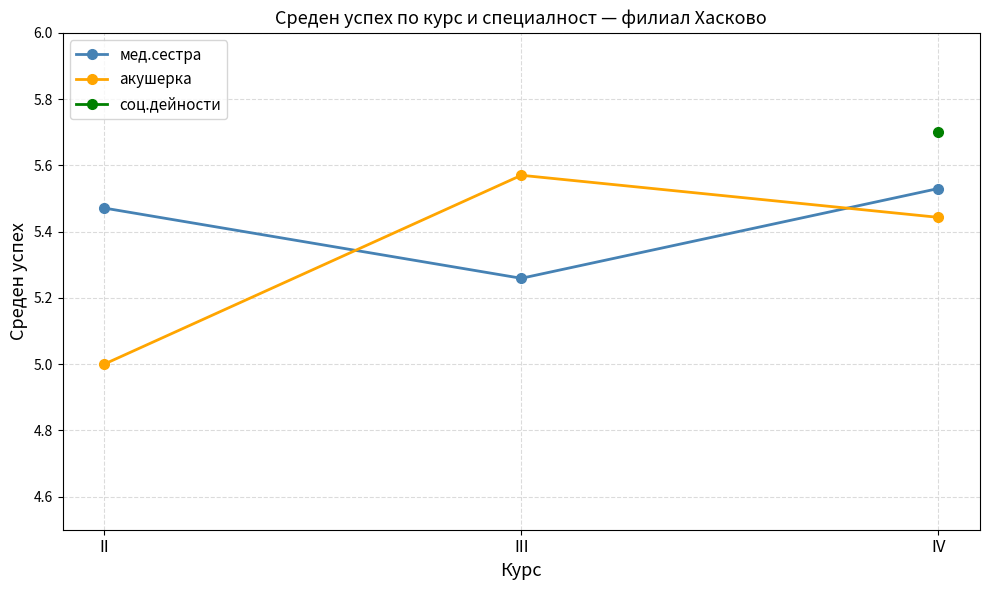

At which category does the chart reach its minimum across all series?

II